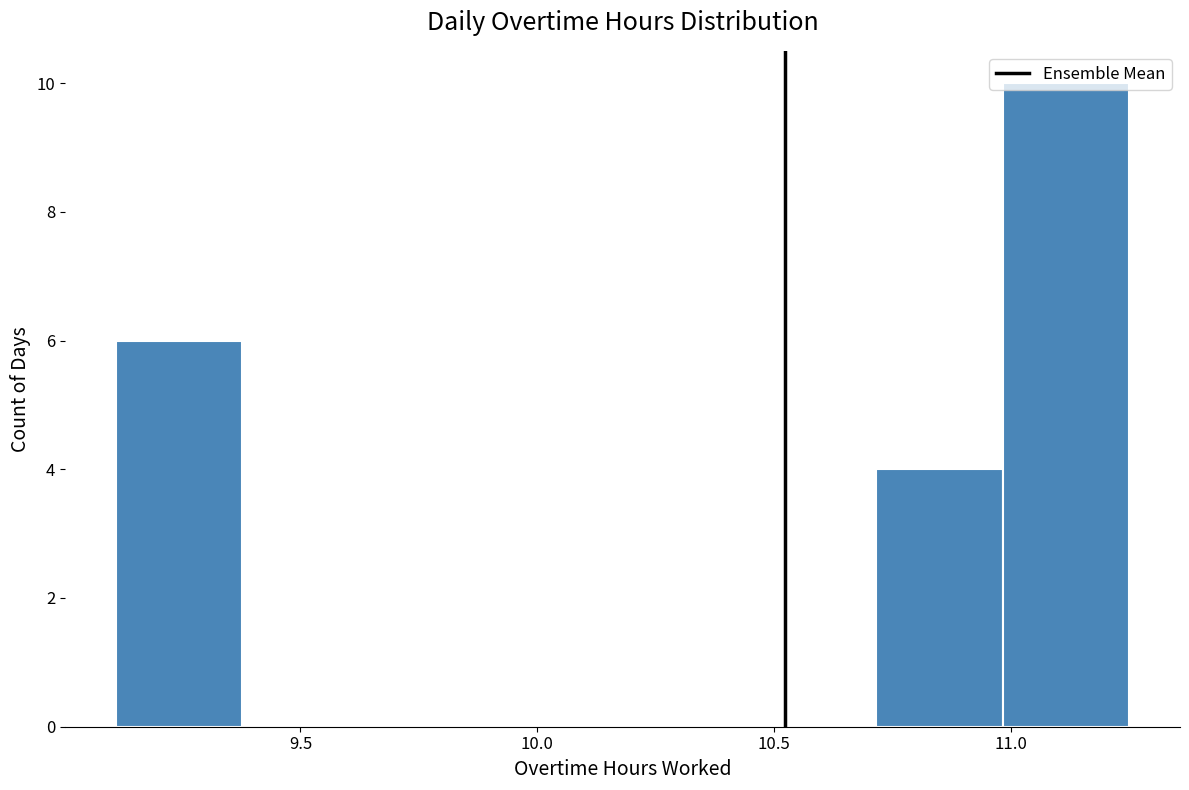

How tall is the bar that spans 11.00 to 11.25 on the x-axis? Neither the bar edges nor the heights are printed on the chart, so give them approximately, as read against the axes.

10